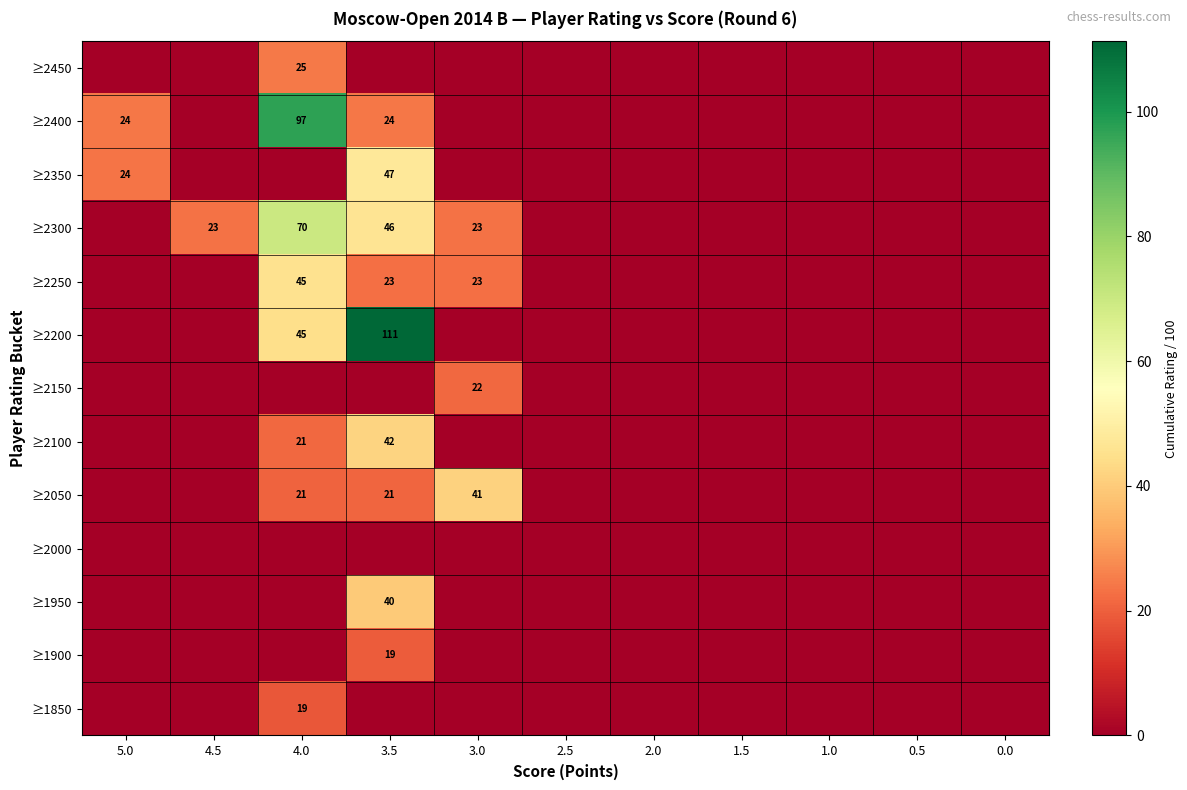

True or false: ≥2250 has a value of 7 at 3.5.

False